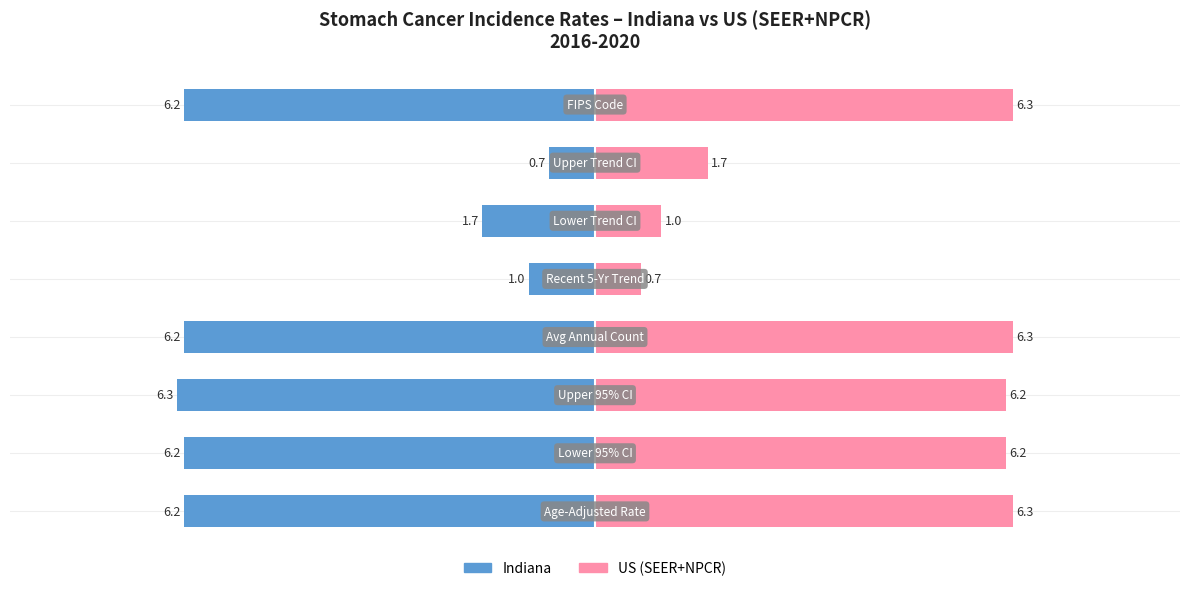

What is the sum of all Indiana values?

-34.5